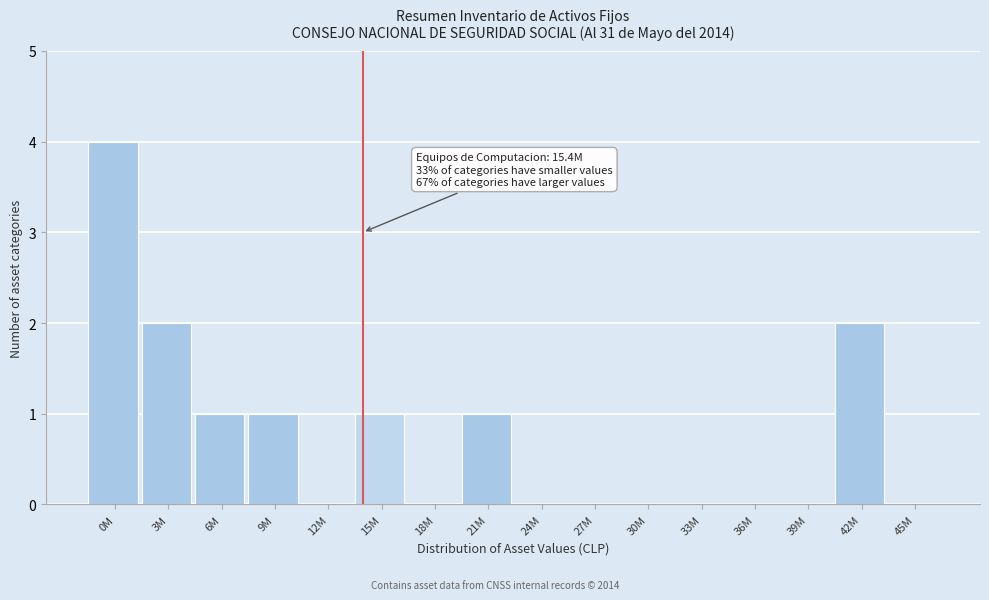

Reading left to right, extract all data points from this chart.

0M=4	3M=2	6M=1	9M=1	12M=0	15M=1	18M=0	21M=1	24M=0	27M=0	30M=0	33M=0	36M=0	39M=0	42M=2	45M=0